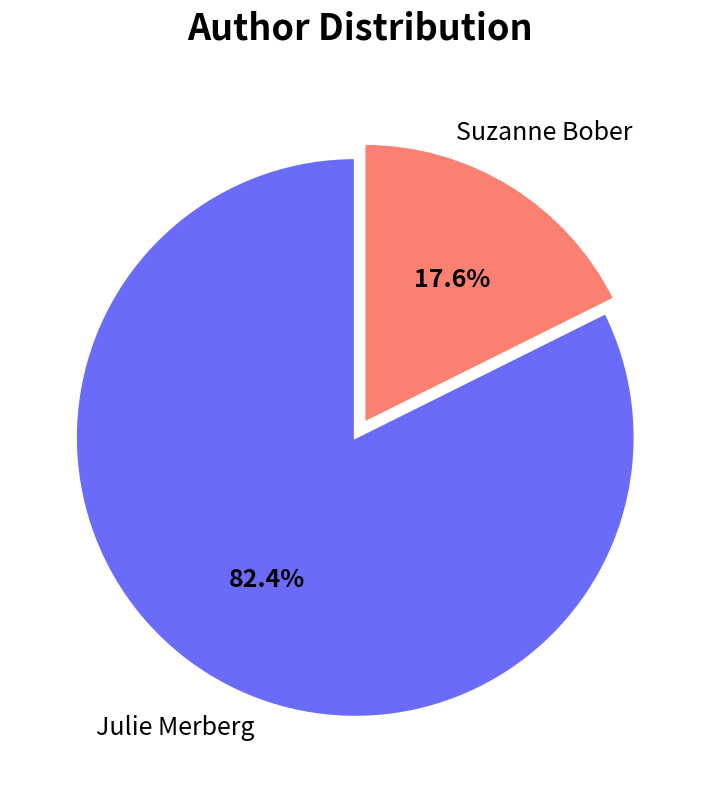

What percentage is NOT represented by Julie Merberg?

17.6%